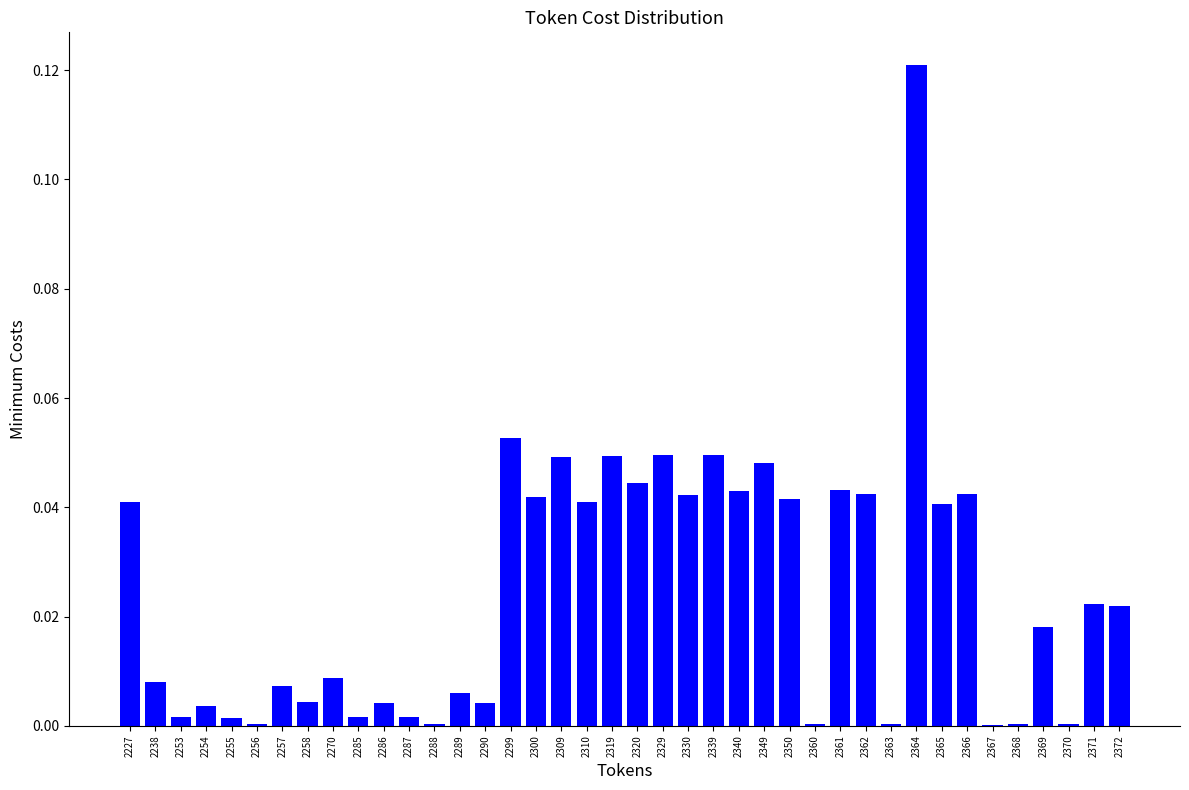

The chart shows a value of 0.0 at 2254. True or false?

True